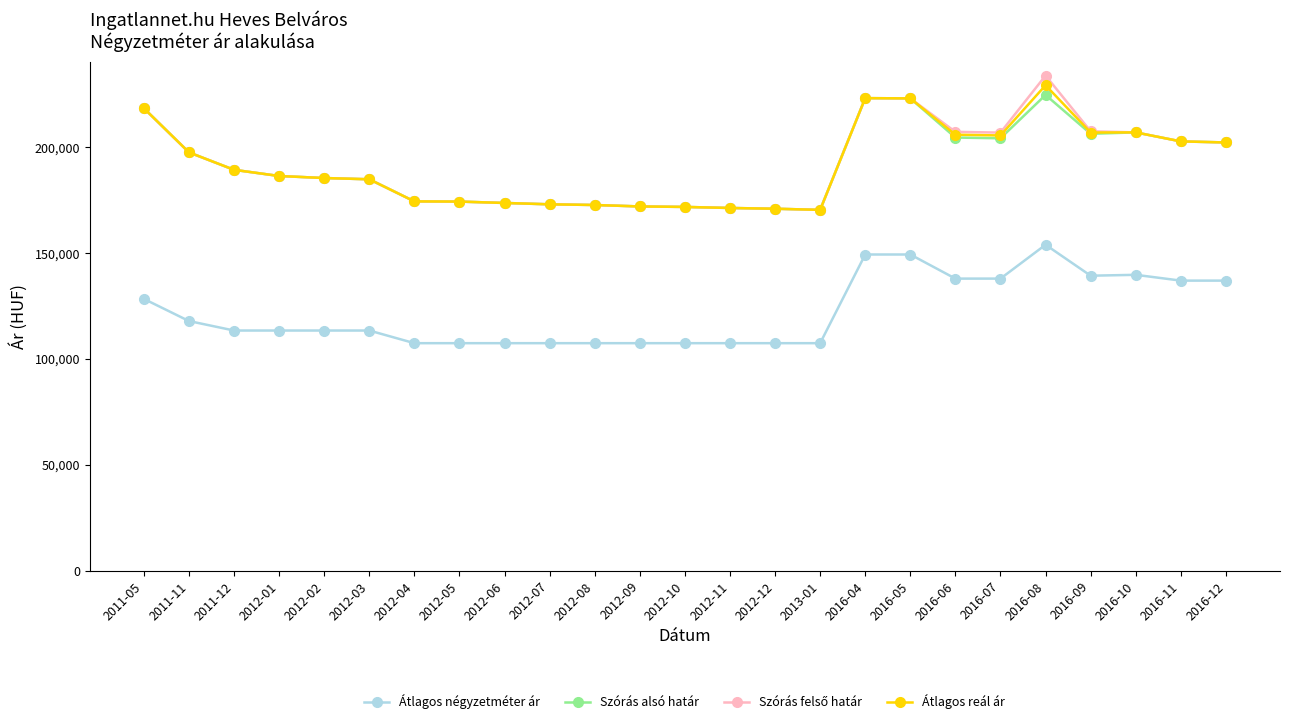

What value does the Átlagos reál ár series have at 2012-08?

172678